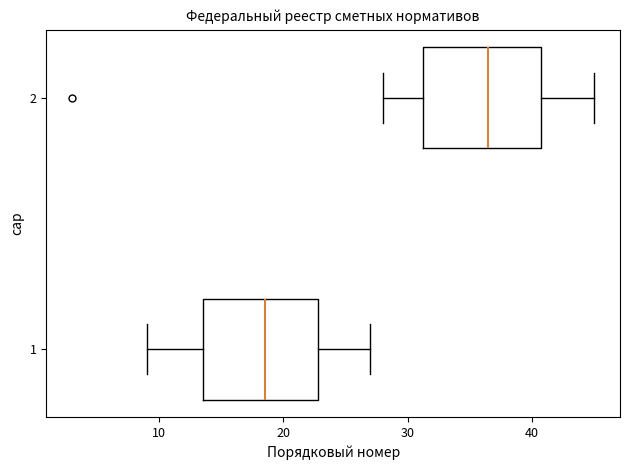

Reading bottom to top, transcribe this box plot: for each box, give where its median line is, the range the box spans, and where its two whiskers end, as read against the x-axis. The values are not printed on the chart, so give them approximately, as read against the axis.

1: median 19, box 14 to 23, whiskers 9 to 27
2: median 37, box 31 to 41, whiskers 28 to 45